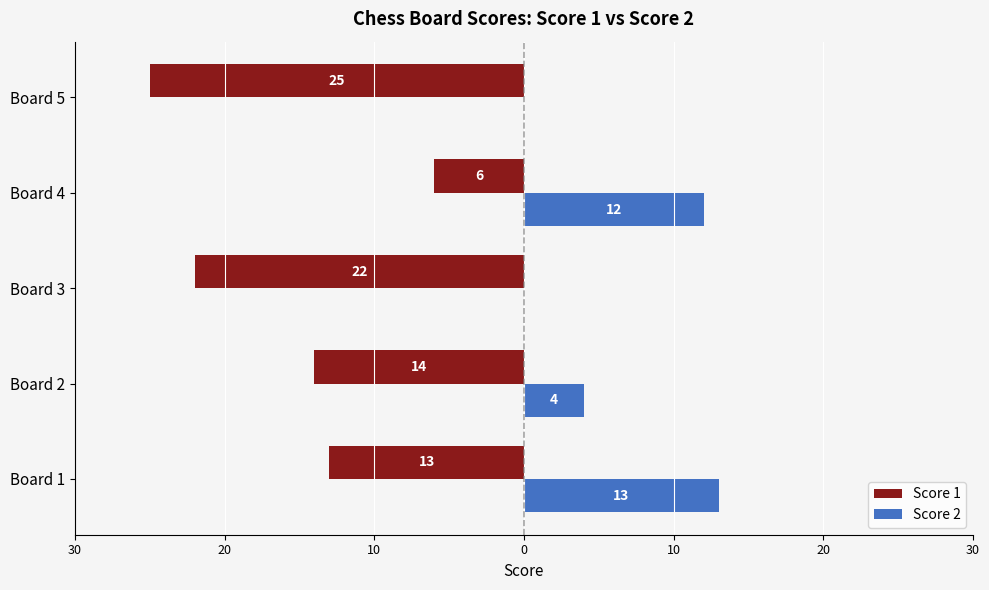

What are all the series names shown in the legend?

Score 1, Score 2